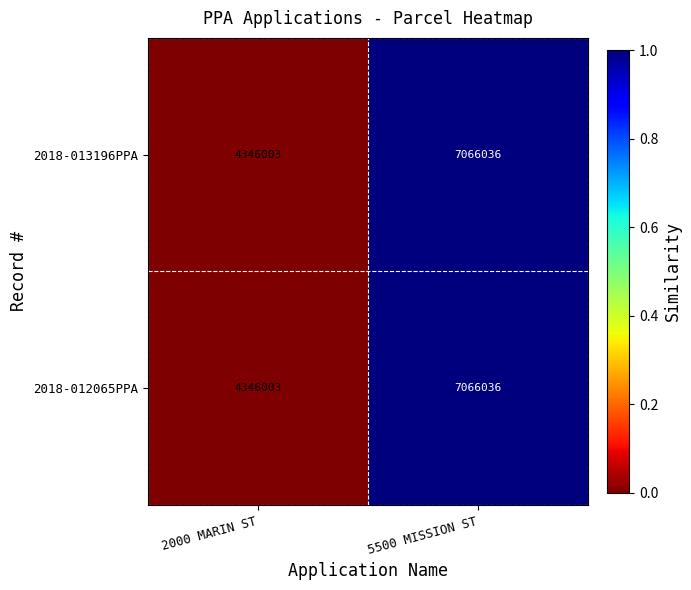

True or false: 2018-013196PPA has a value of 7066036 at 5500 MISSION ST.

True